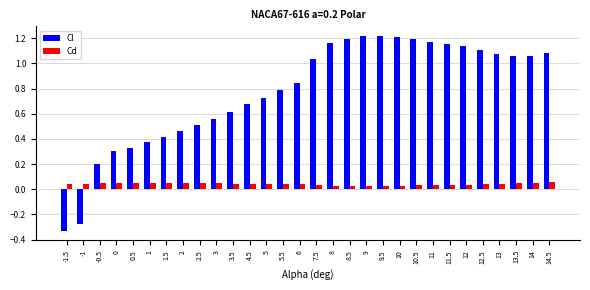

Where does the Cl series first go above 1?

7.5